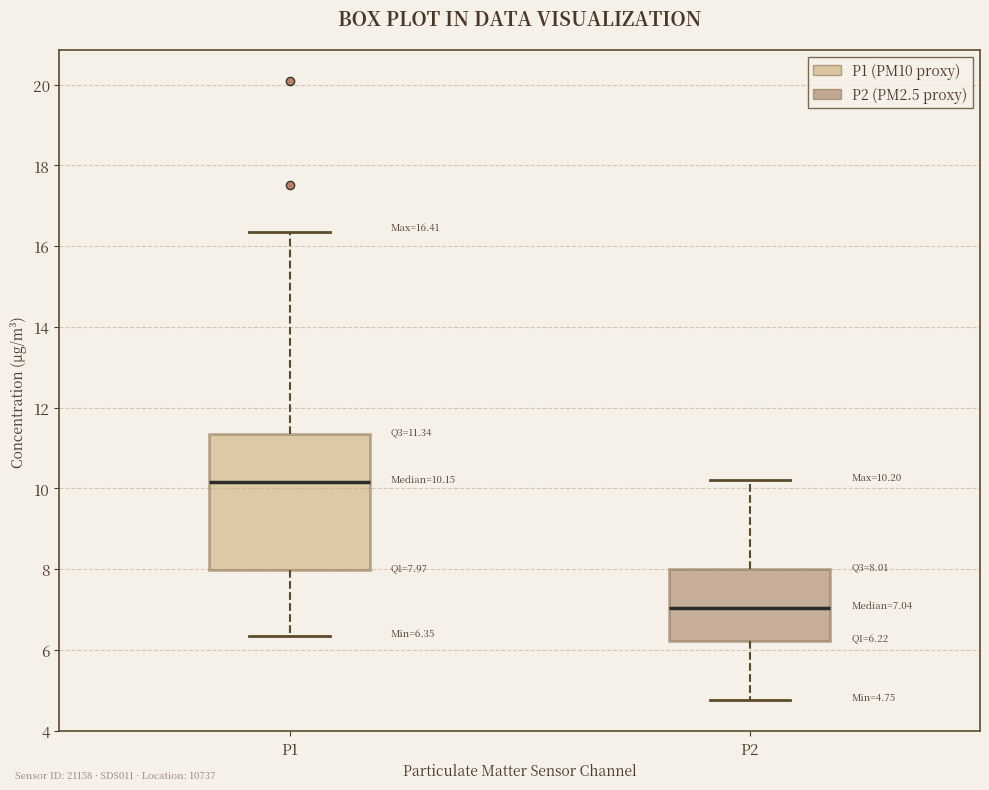

Which box has the highest median line?

P1